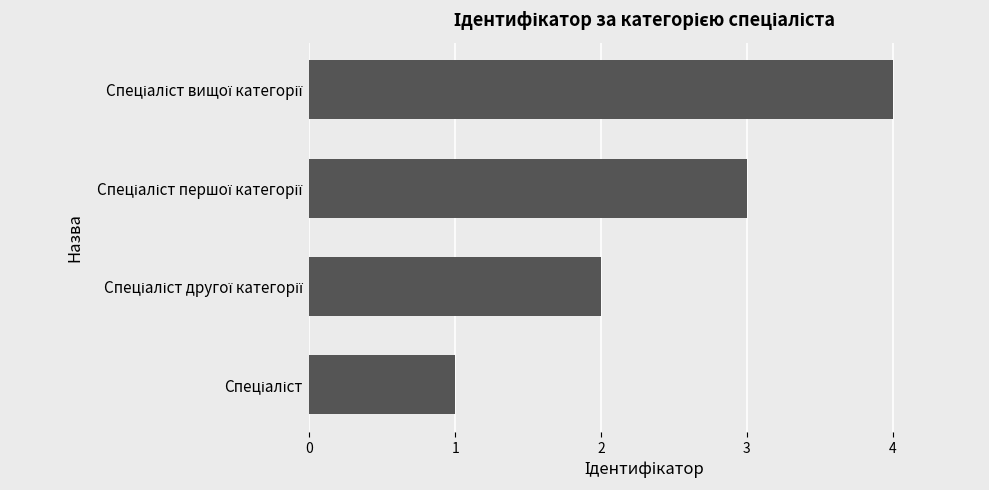

What is the greatest value displayed?

4